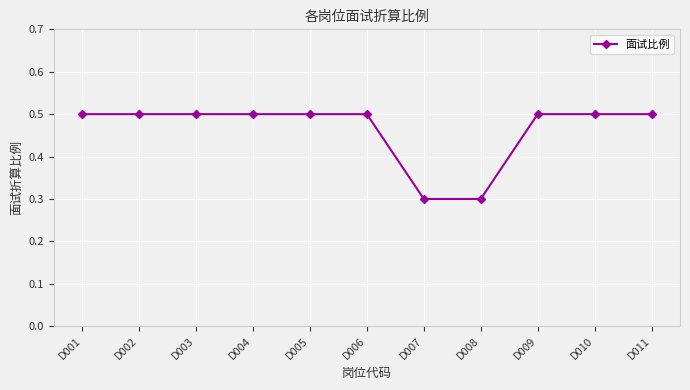

True or false: the data shows 0.3 at D002.

False